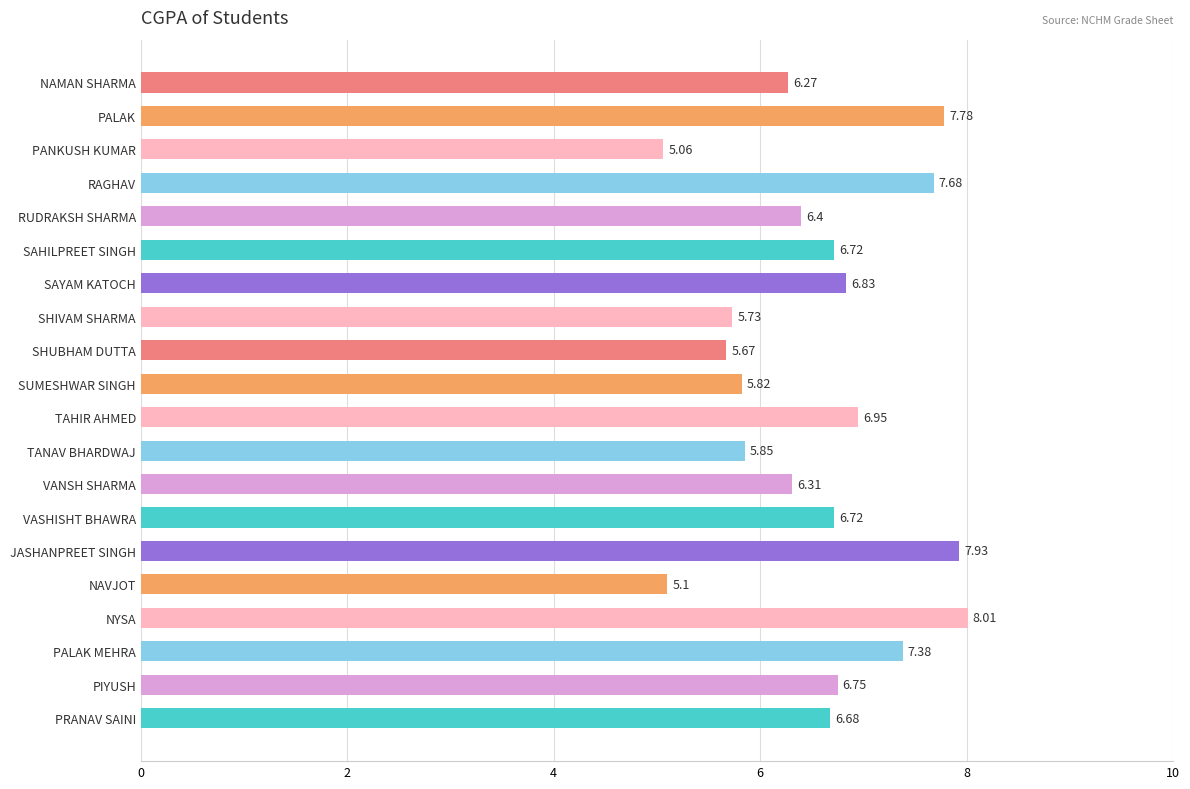

What is the sum of all values?

131.6